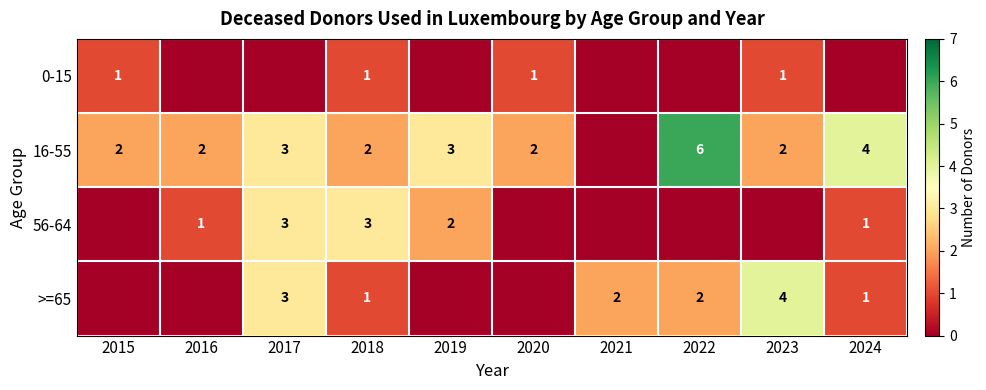

Which category has the highest value across all series?

2022